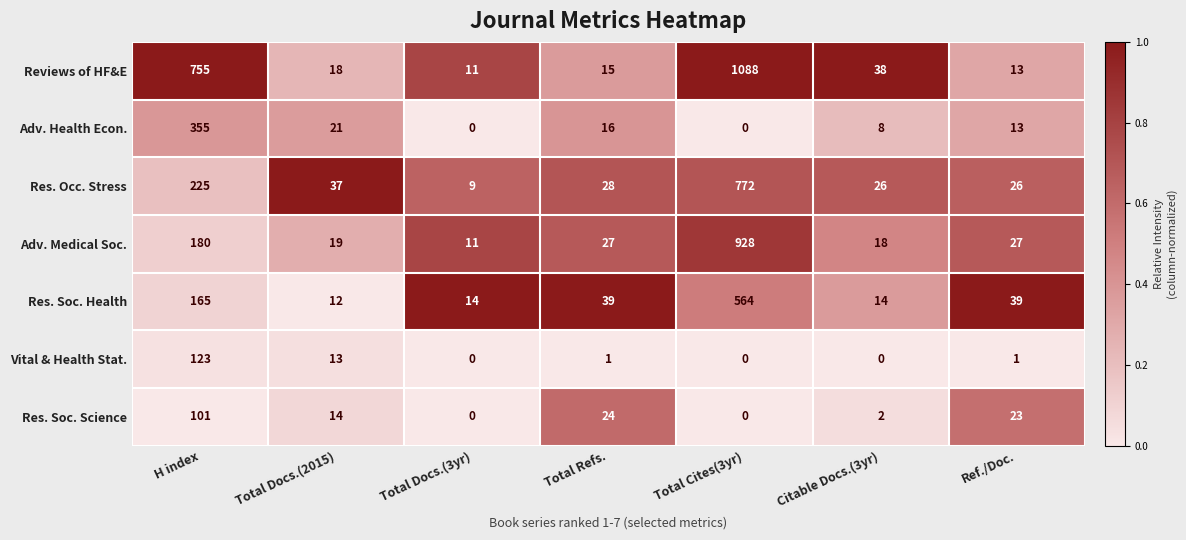

Which series has the largest range (max minus min)?

Reviews of HF&E